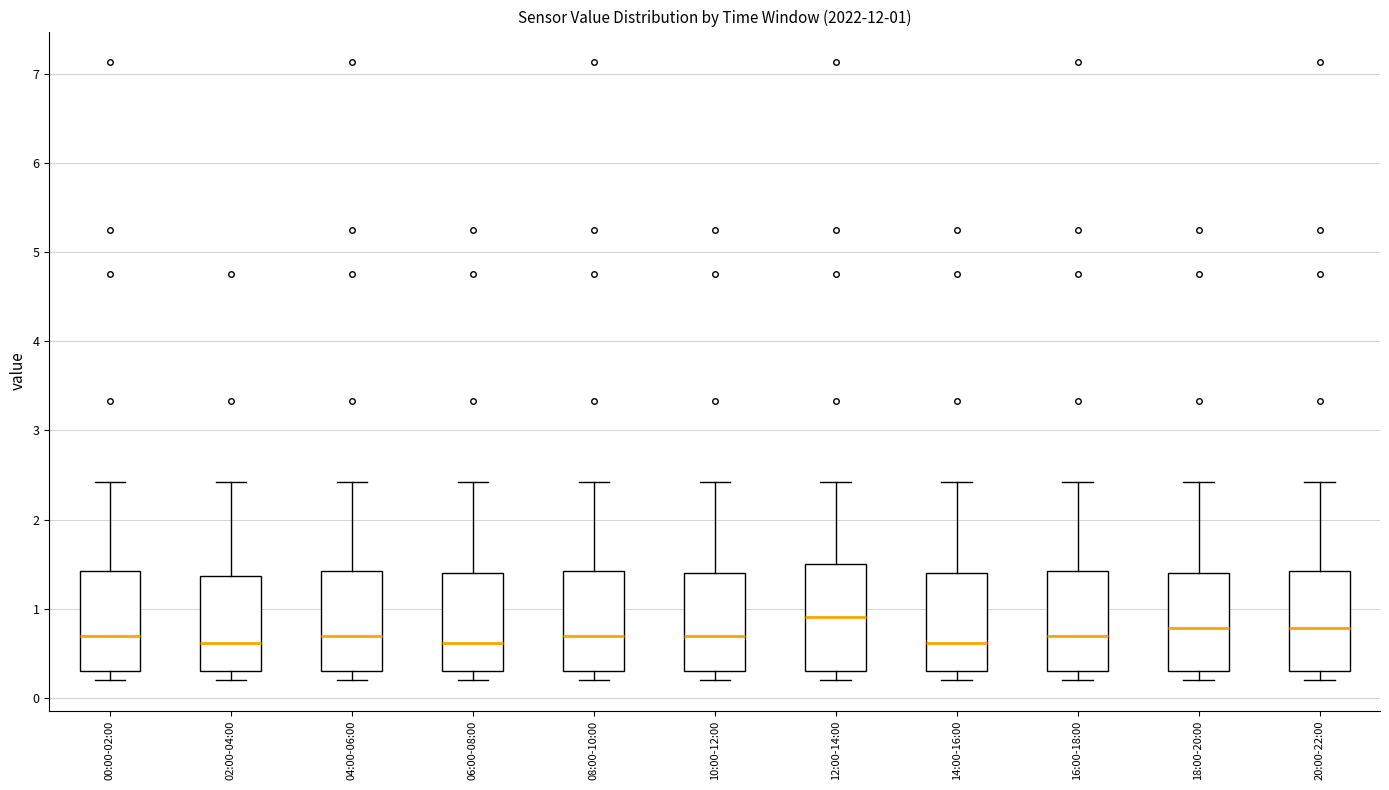

Which box's median line is the highest?

12:00-14:00